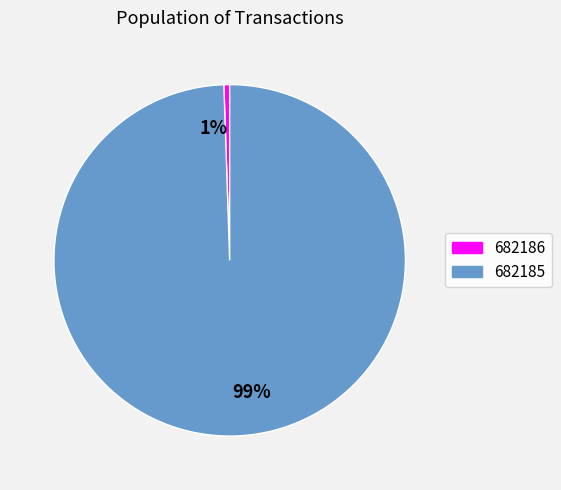

What is the largest slice in the pie chart?

99%